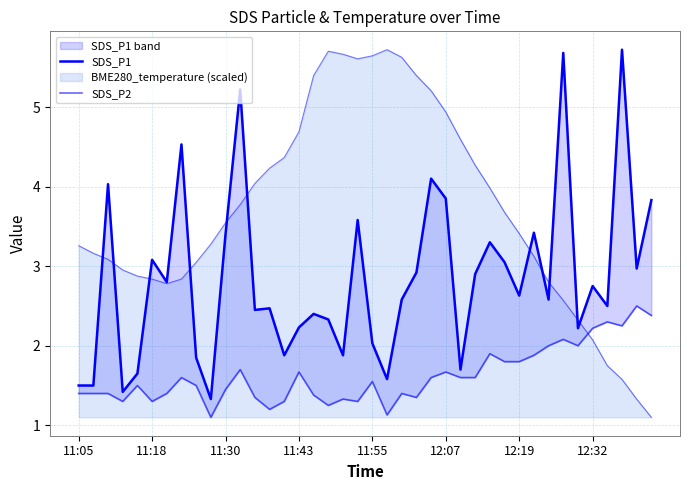

Reading right to left, list all the values displayed in this chart.

SDS_P1: 3.8	3.0	5.7	2.5	2.8	2.2	5.7	2.6	3.4	2.6	3.0	3.3	2.9	1.7	3.9	4.1	2.9	2.6	1.6	2.0	3.6	1.9	2.3	2.4	2.2	1.9	2.5	2.5	5.2	3.4	1.3	1.9	4.5	2.8	3.1	1.6	1.4	4.0	1.5	1.5
SDS_P2: 2.4	2.5	2.2	2.3	2.2	2.0	2.1	2.0	1.9	1.8	1.8	1.9	1.6	1.6	1.7	1.6	1.4	1.4	1.1	1.6	1.3	1.3	1.2	1.4	1.7	1.3	1.2	1.4	1.7	1.4	1.1	1.5	1.6	1.4	1.3	1.5	1.3	1.4	1.4	1.4